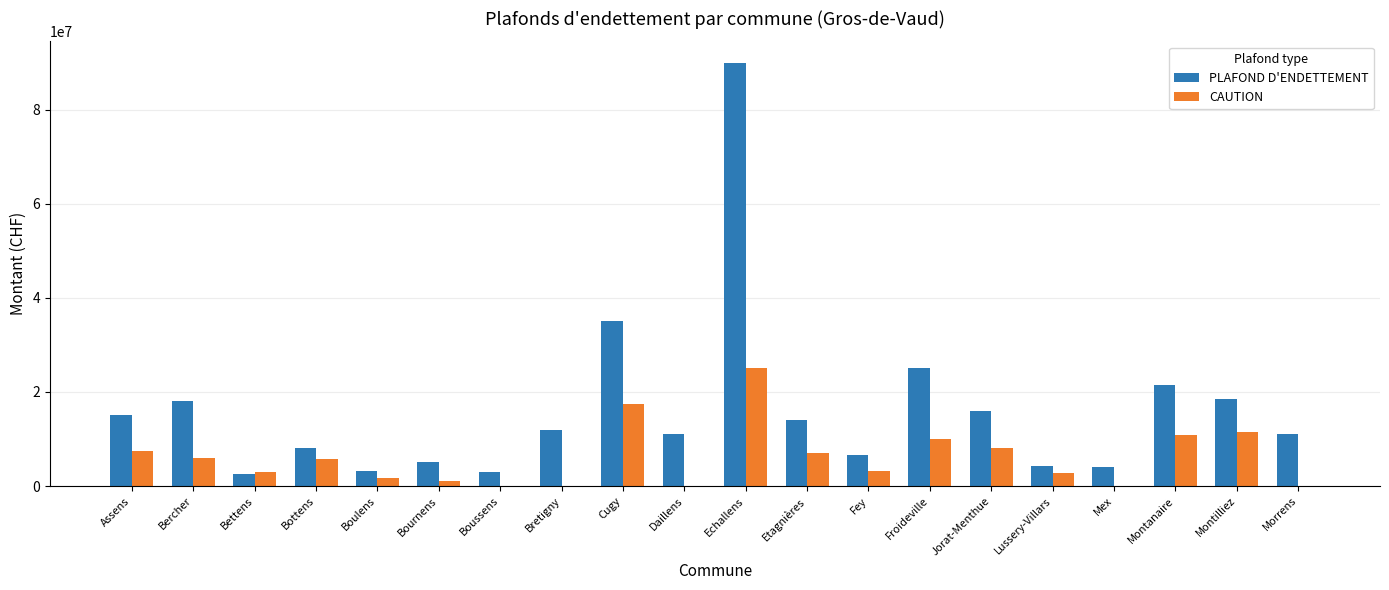

What is the sum of all CAUTION values?

120775000